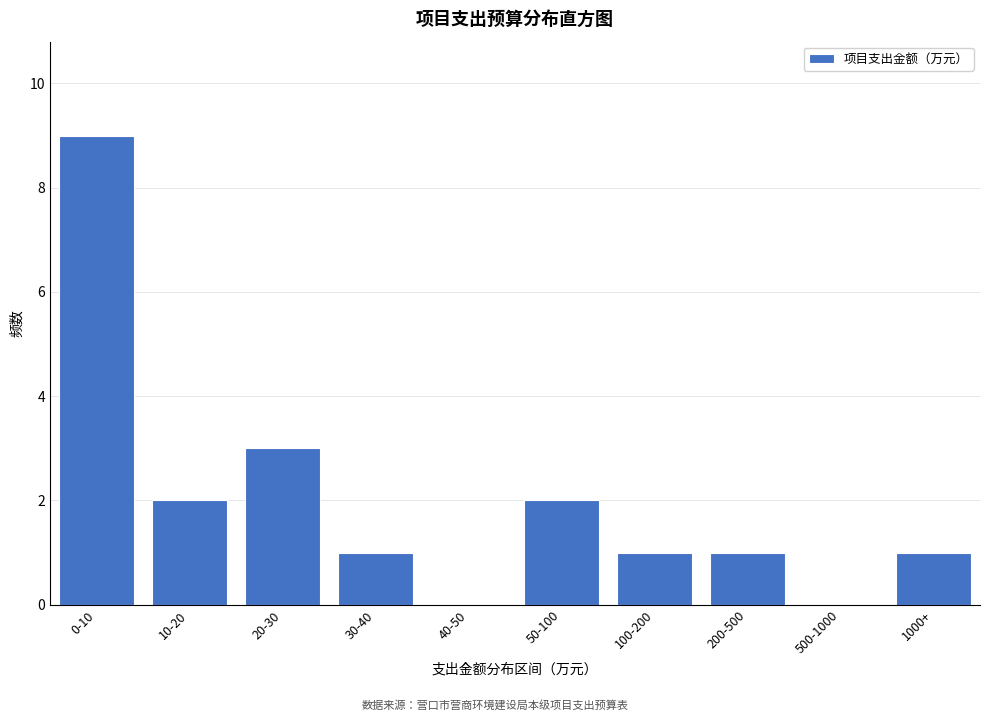

Reading left to right, what are all the values shown in this chart?

0-10=9	10-20=2	20-30=3	30-40=1	40-50=0	50-100=2	100-200=1	200-500=1	500-1000=0	1000+=1